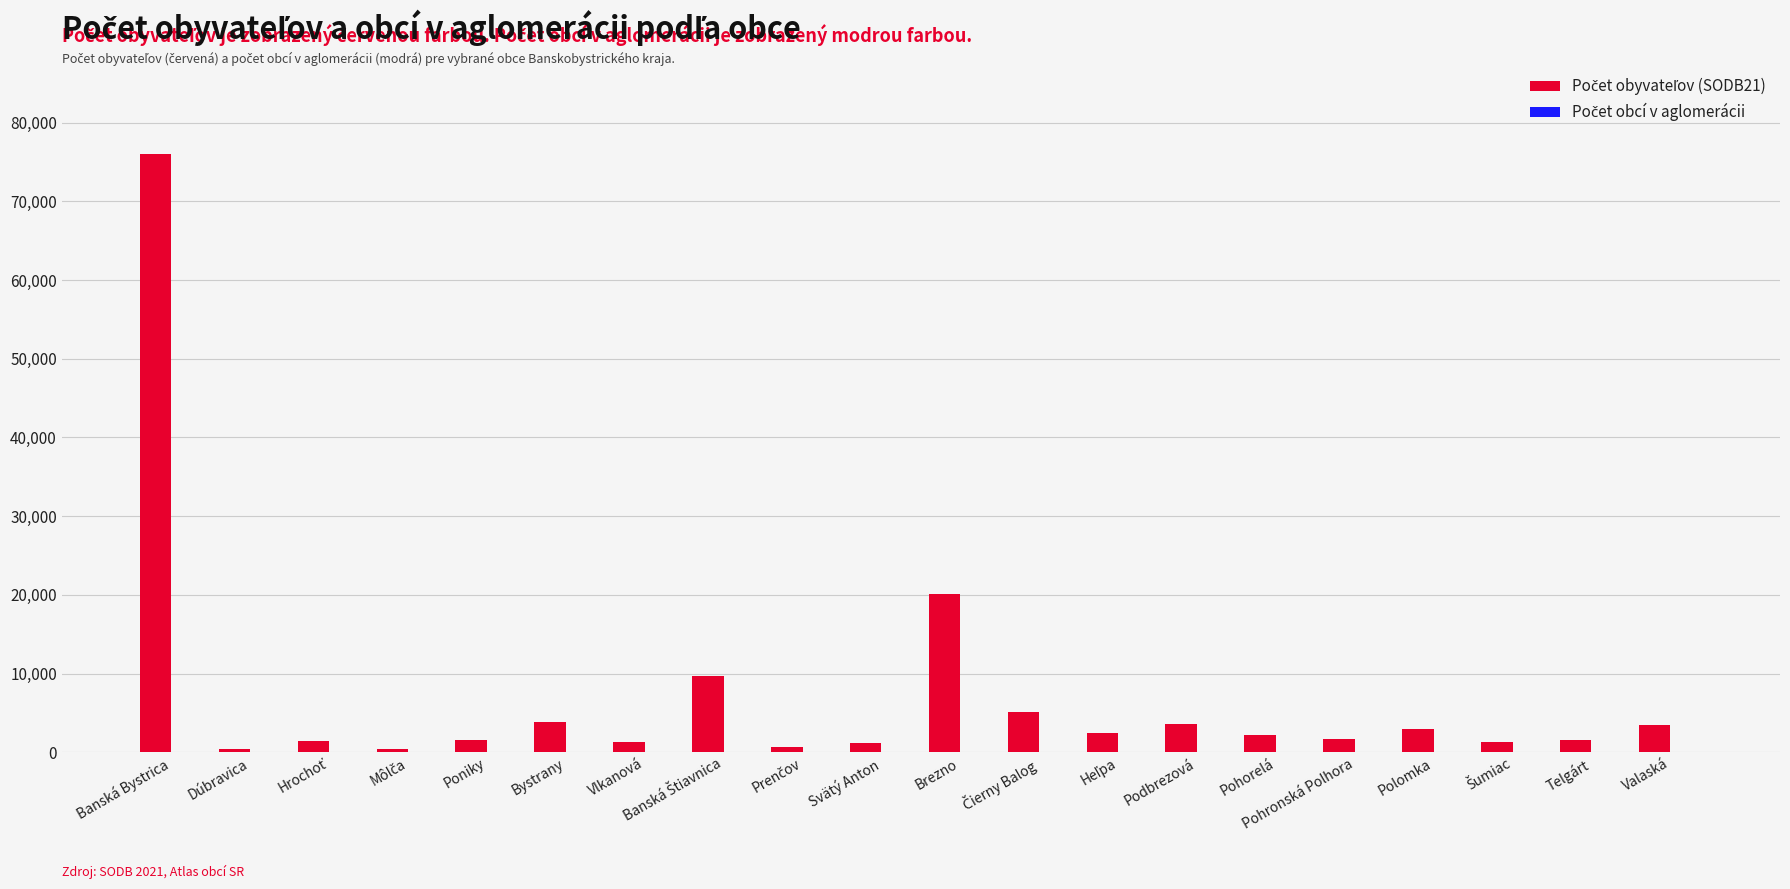

What is the greatest value displayed?

76018